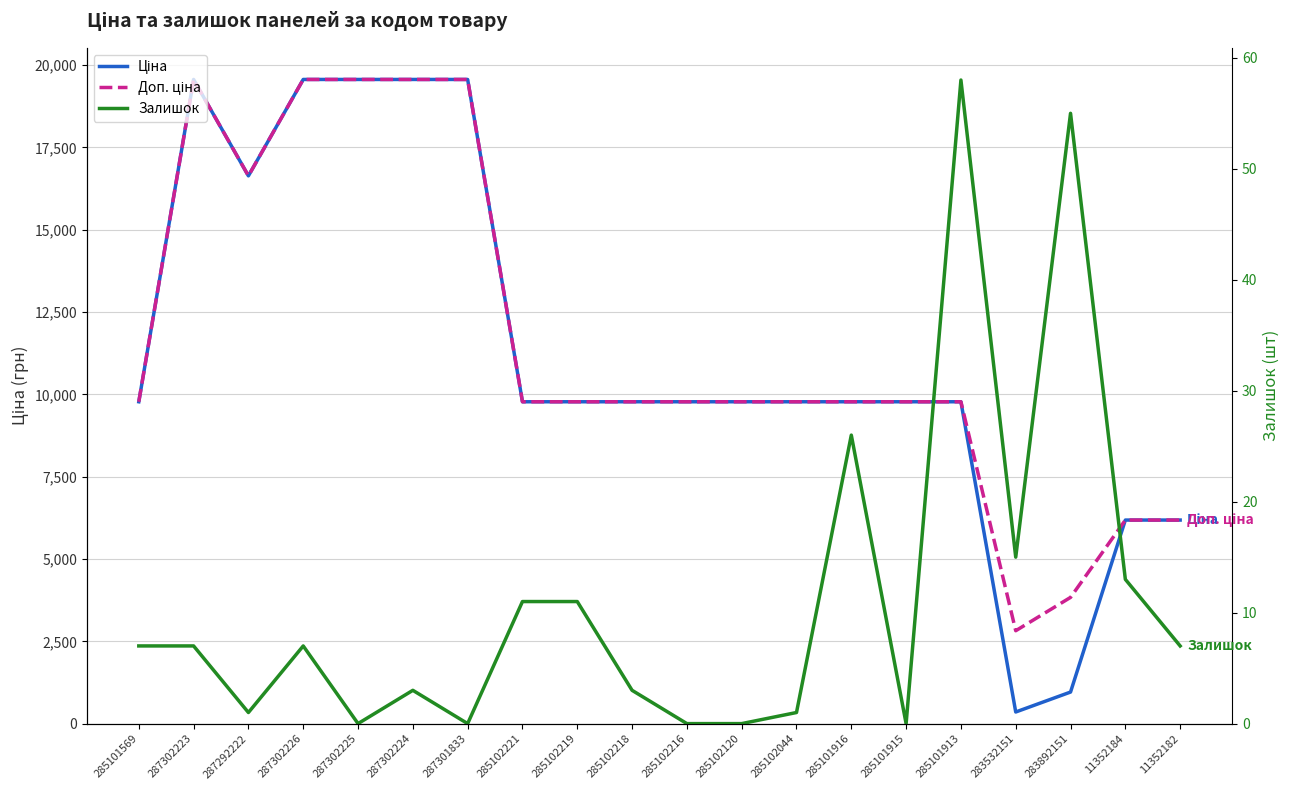

Does the chart display data point markers on the line(s)?

No